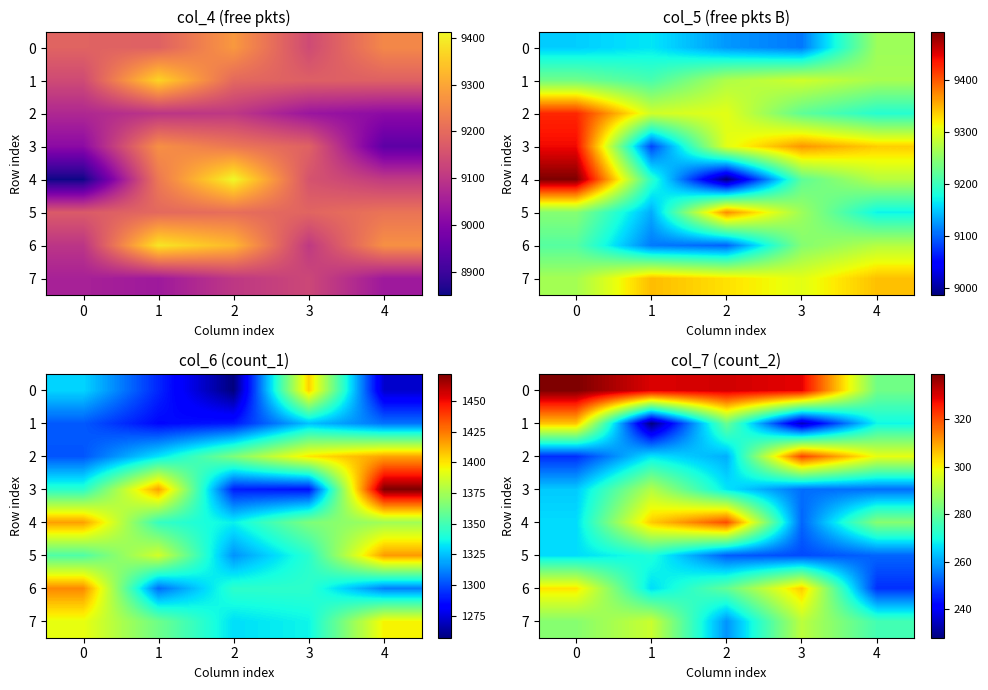

True or false: 2 has a value of 267 at 1.

True